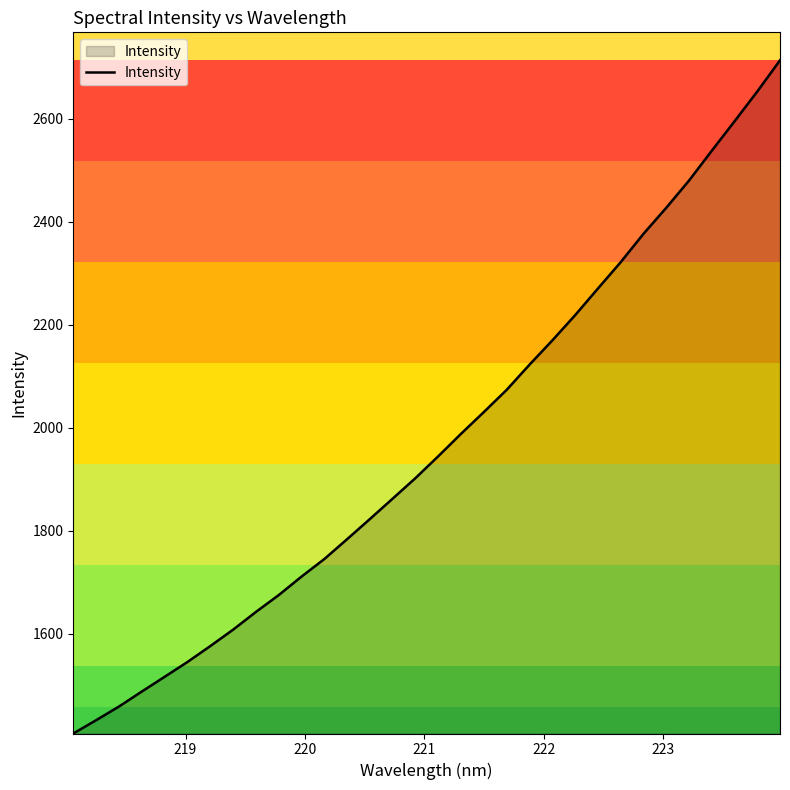

What is the difference between the maximum and minimum values?

1306.0